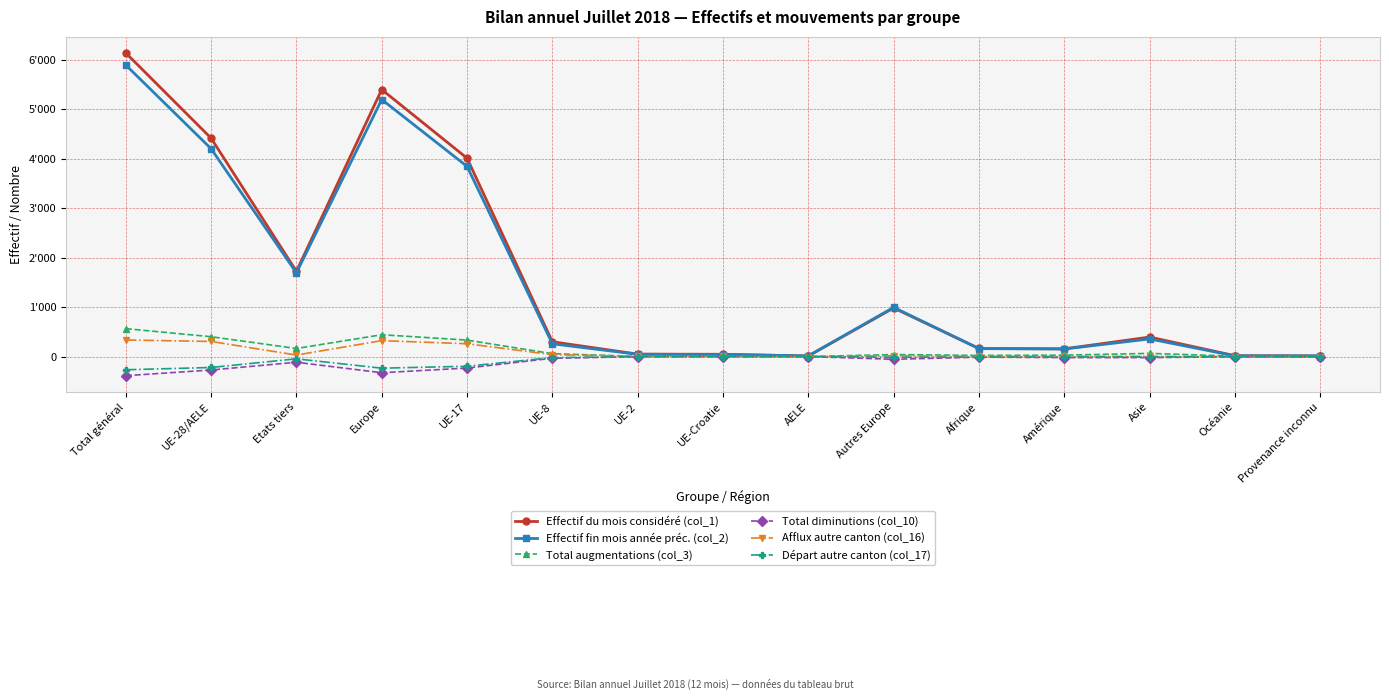

At how many categories does at least one series exceed 4809?

2